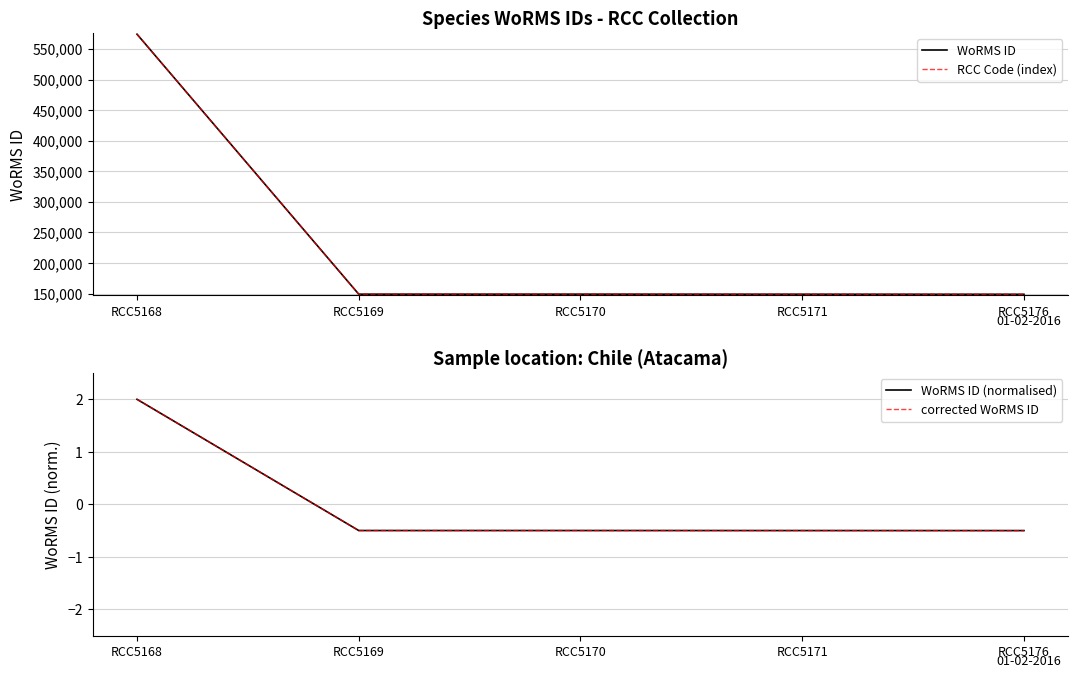

True or false: WoRMS ID (normalised) has more than 1 points higher than both neighbors.

False